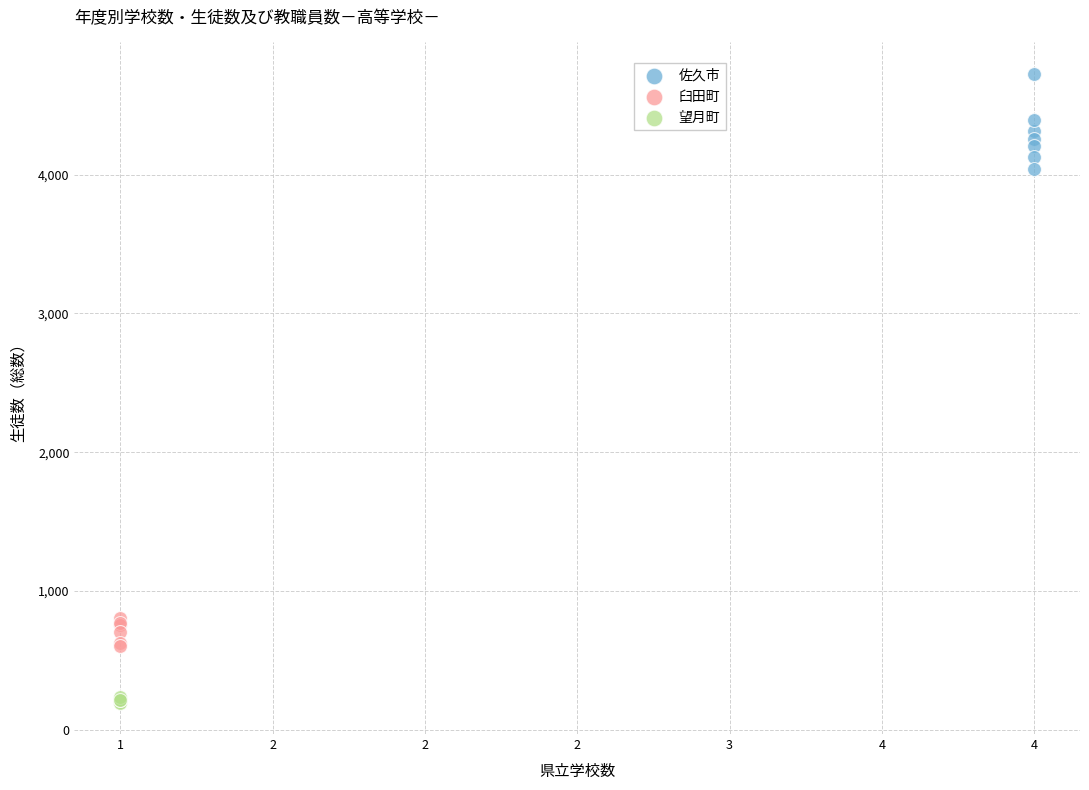

Which series has the widest spread of Y values?

佐久市